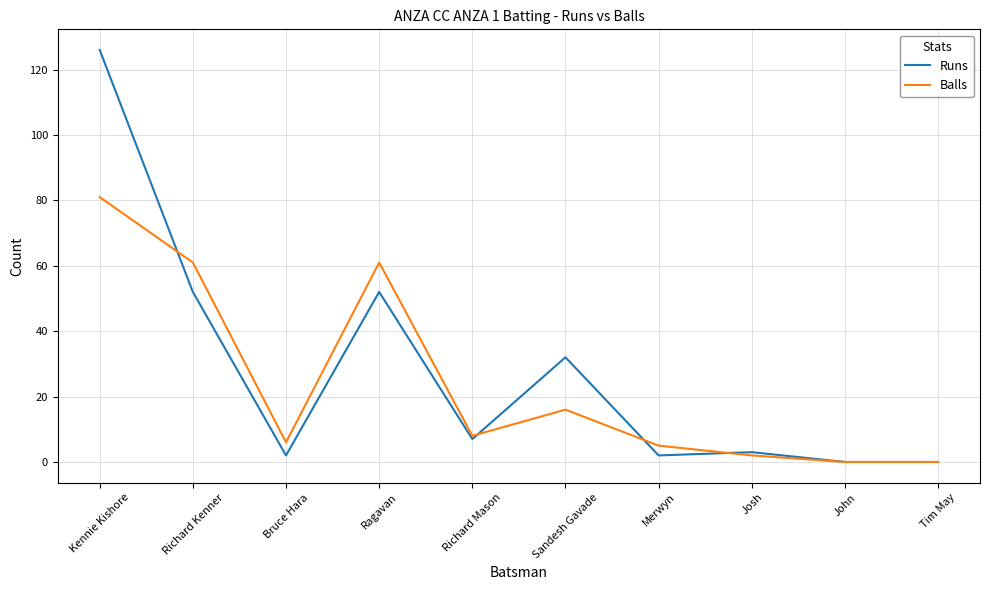

What are all the series names shown in the legend?

Runs, Balls